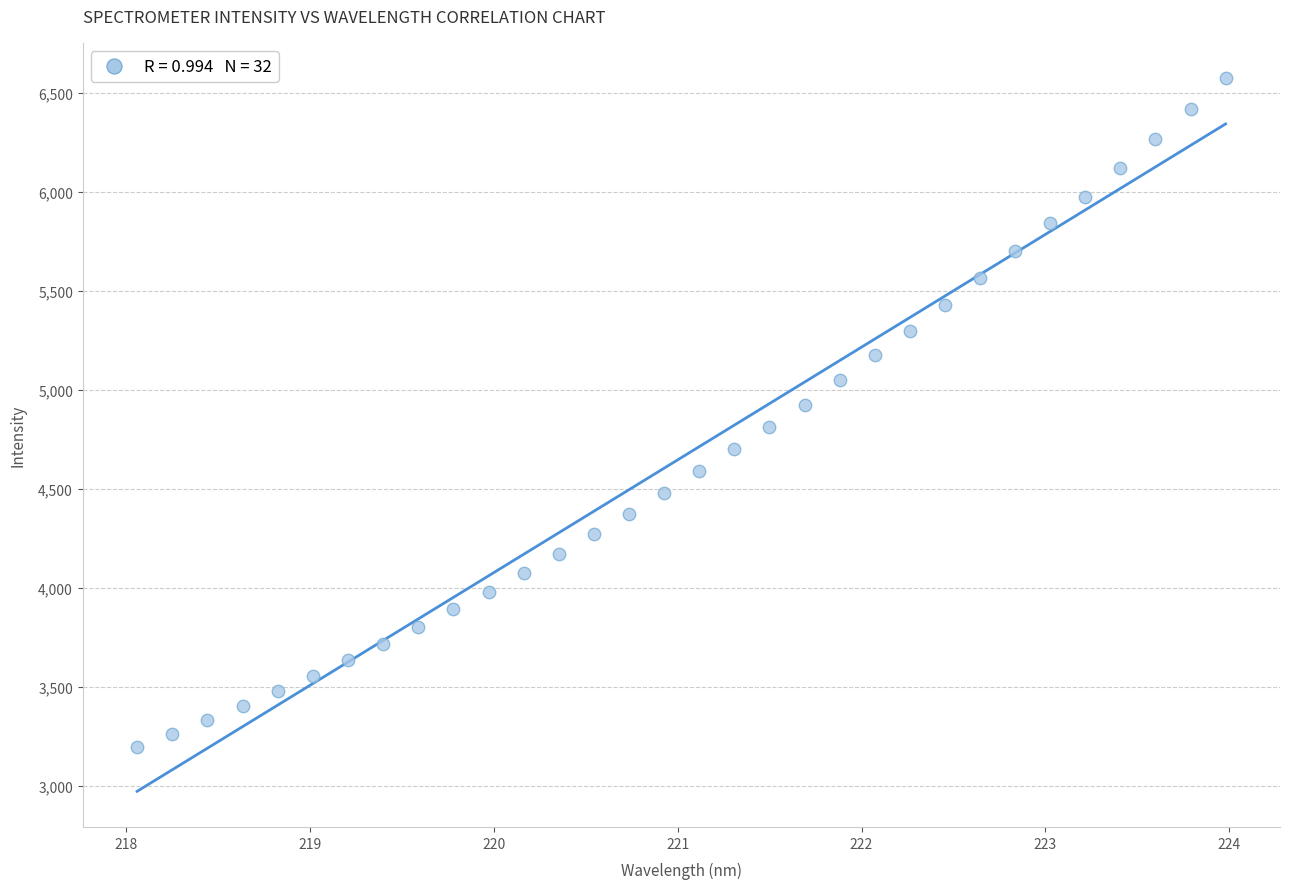

What is the range of Y values (max minus min)?

3378.7